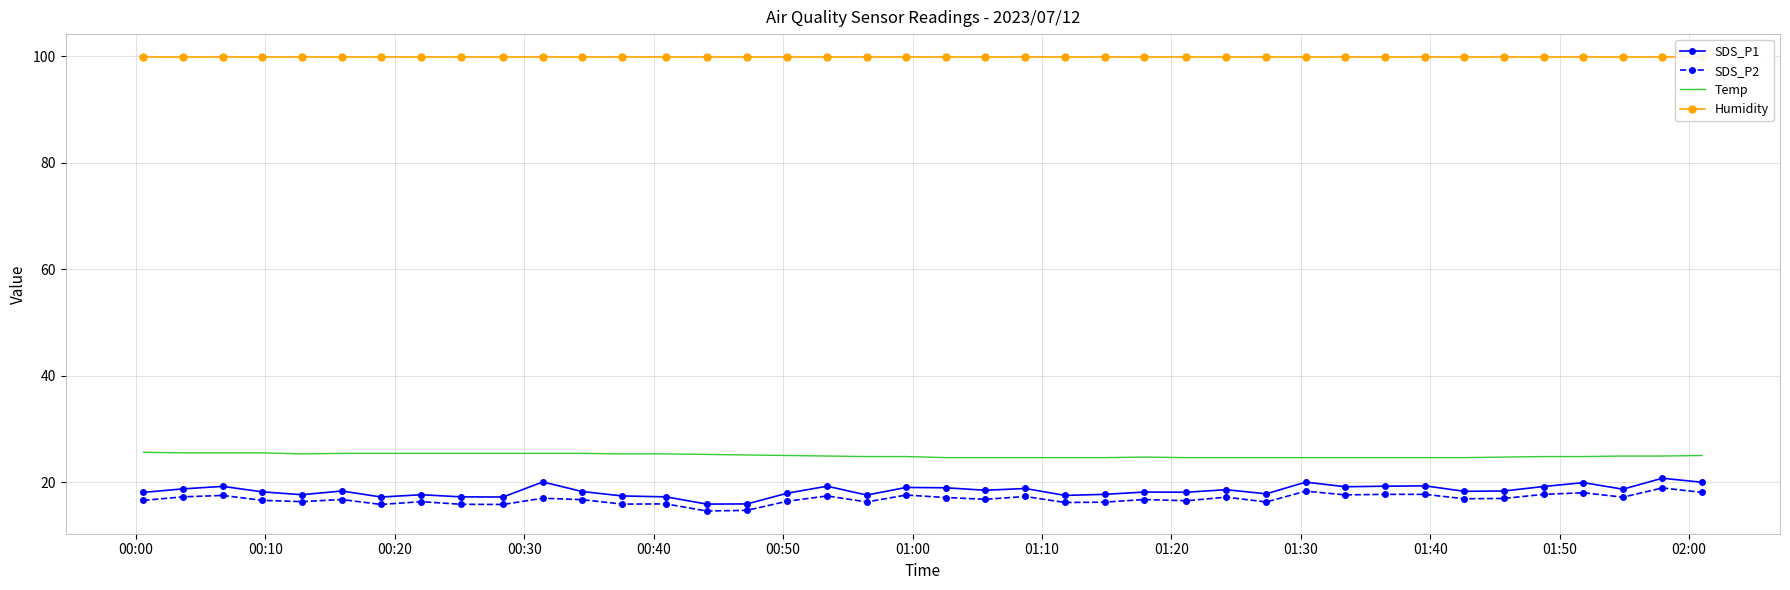

What is the value of the Temp point at the 33rd from the left?

24.6